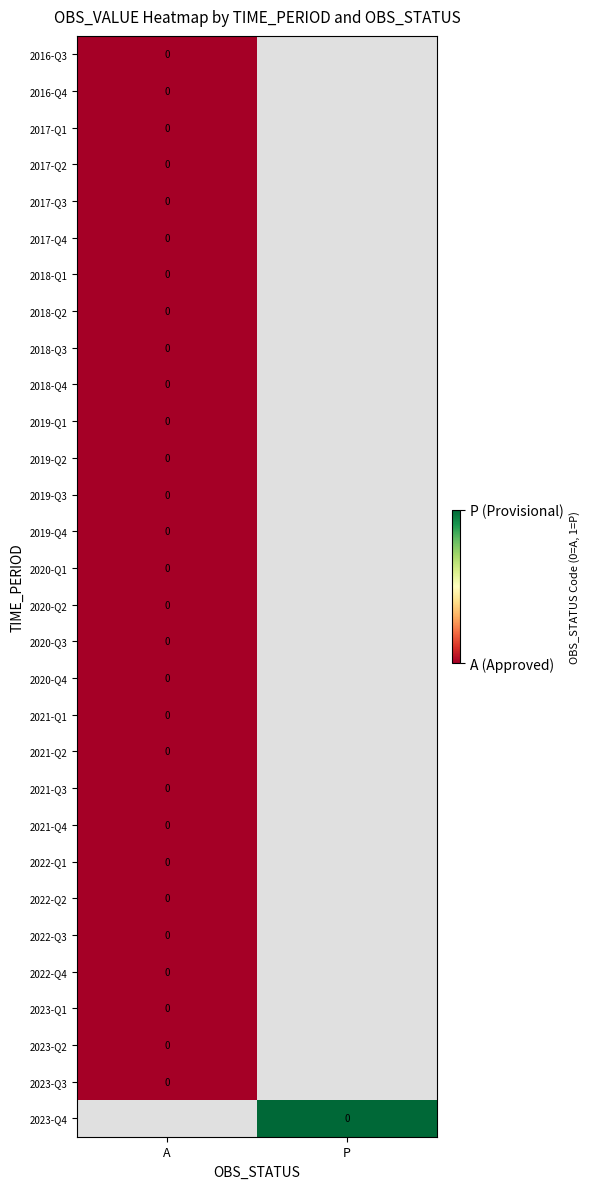

Which label corresponds to the smallest value in the chart?

A